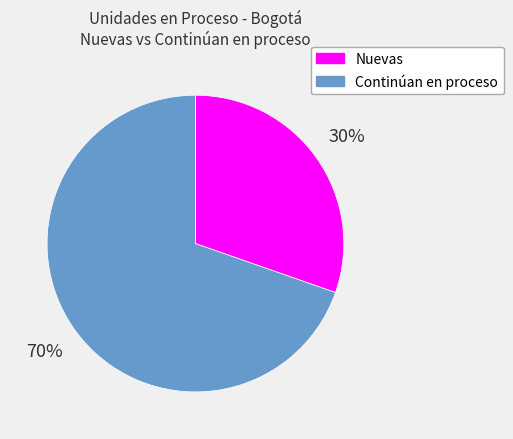

To the nearest percent, what is the average slice percentage?

50%